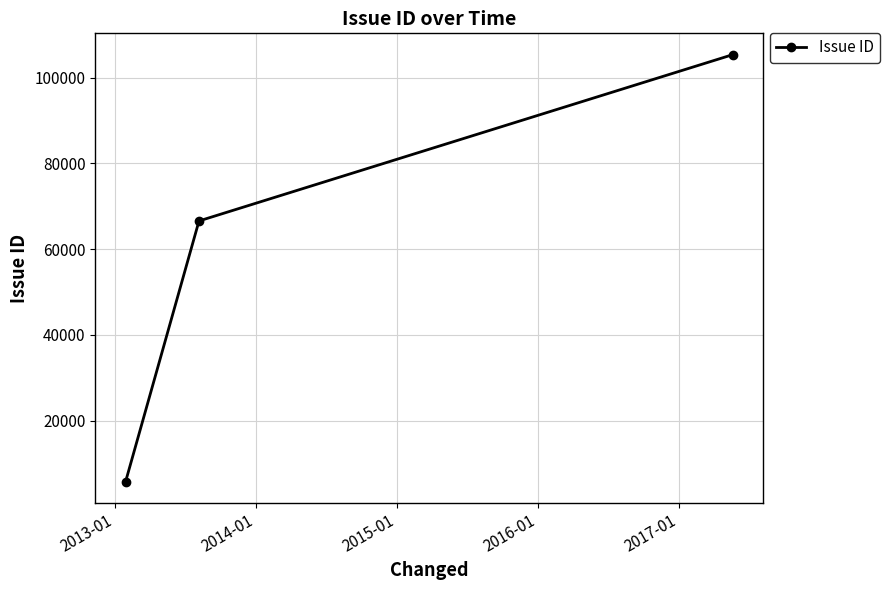

What is the sum of all values?

177750